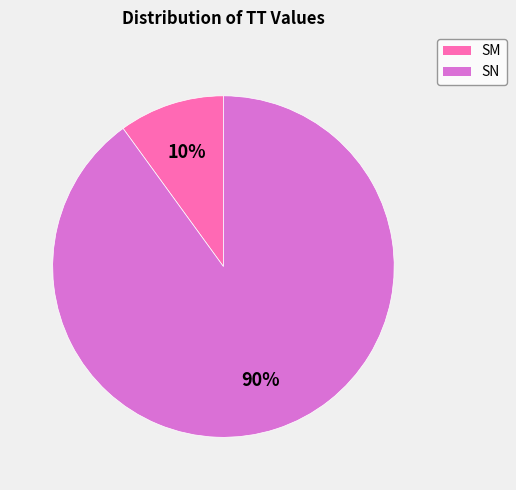

What percentage is the SN slice, to the nearest percent?

90%